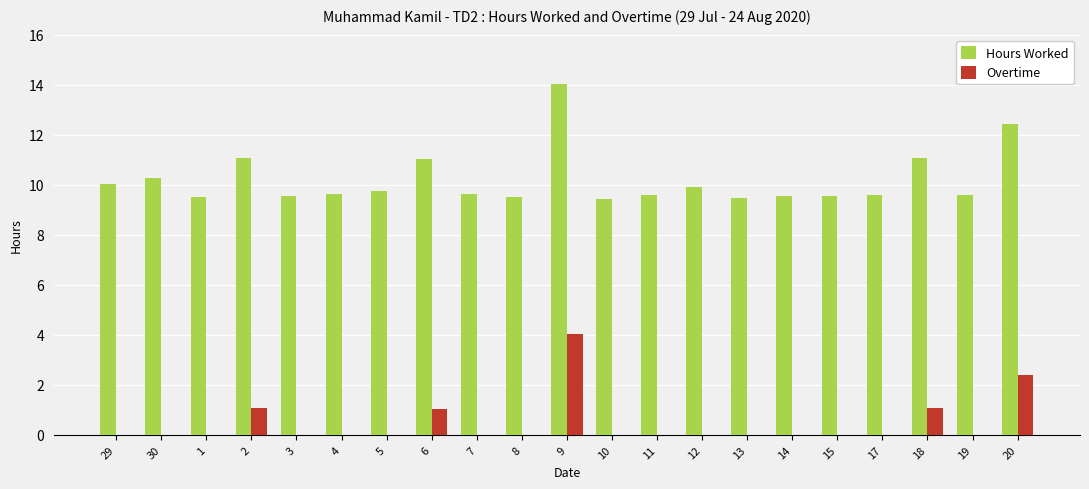

The value of Hours Worked at 20 is 18.0. True or false?

False